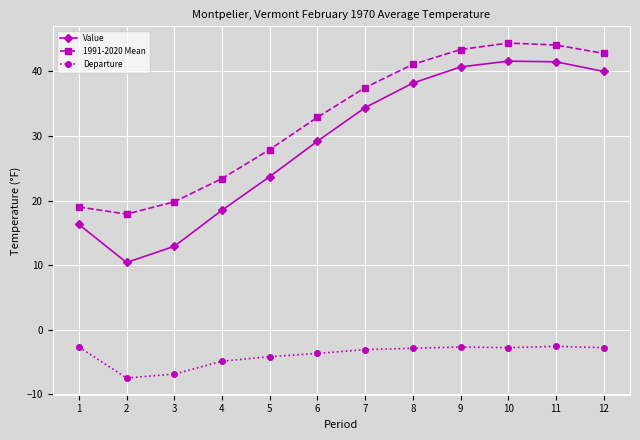

True or false: Departure has more than 0 interior local peaks.

True